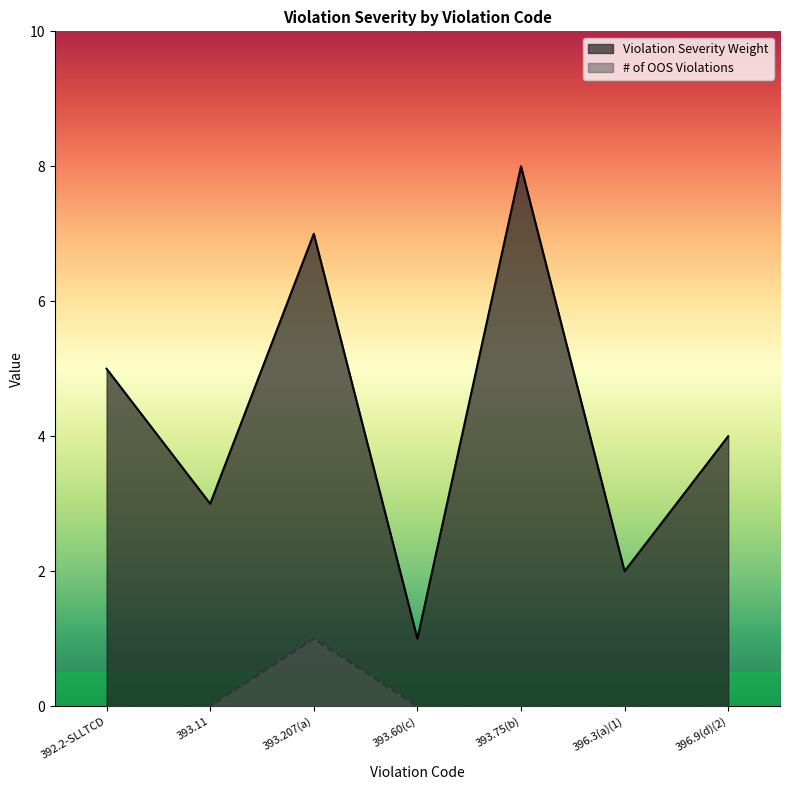

What is the difference between the maximum and minimum values in the Violation Severity Weight series?

7